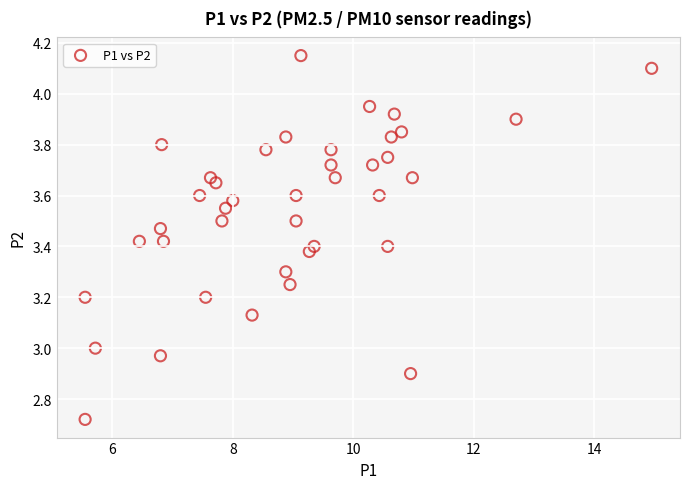

What is the range of Y values (max minus min)?

1.4